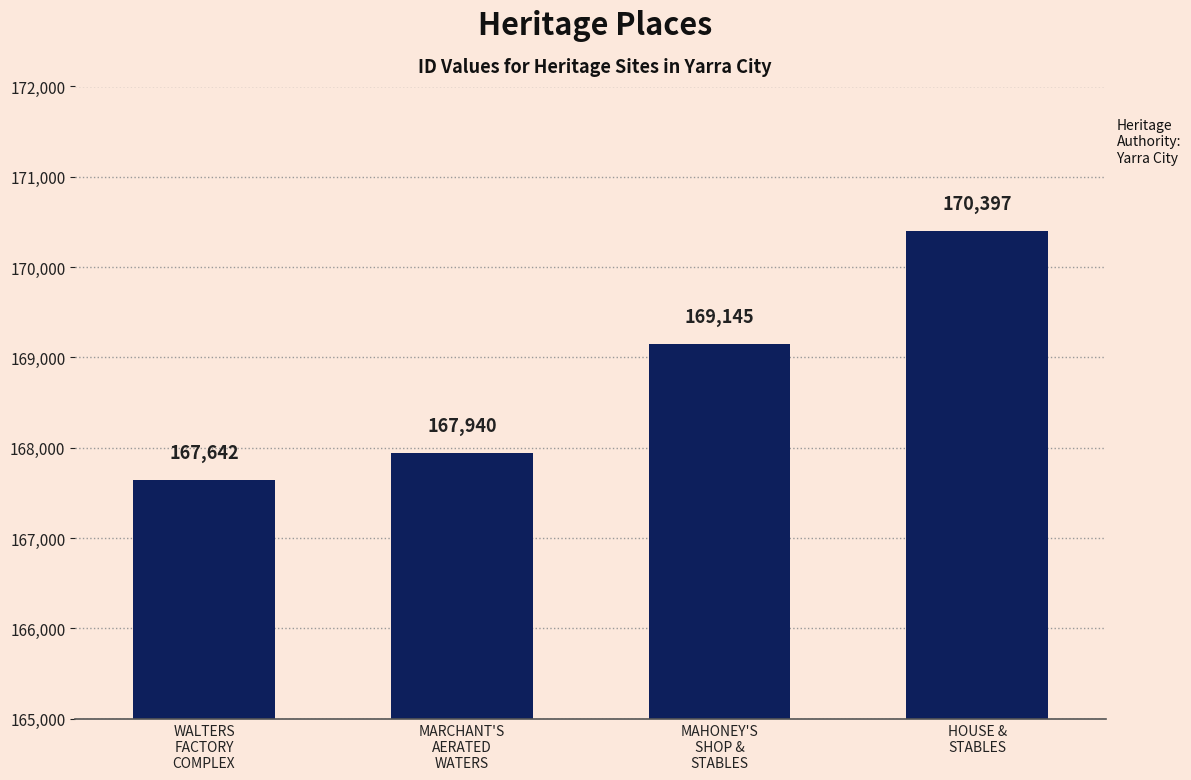

Does the chart contain stacked bars?

No